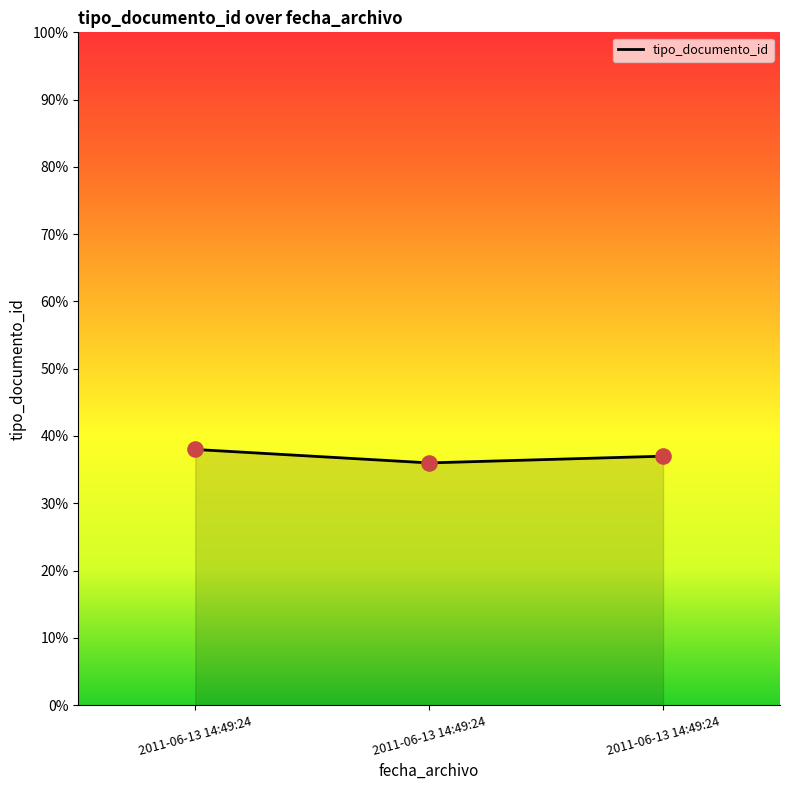

Which has a higher value, 2011-06-13 14:49:24 or 2011-06-13 14:49:24?

2011-06-13 14:49:24